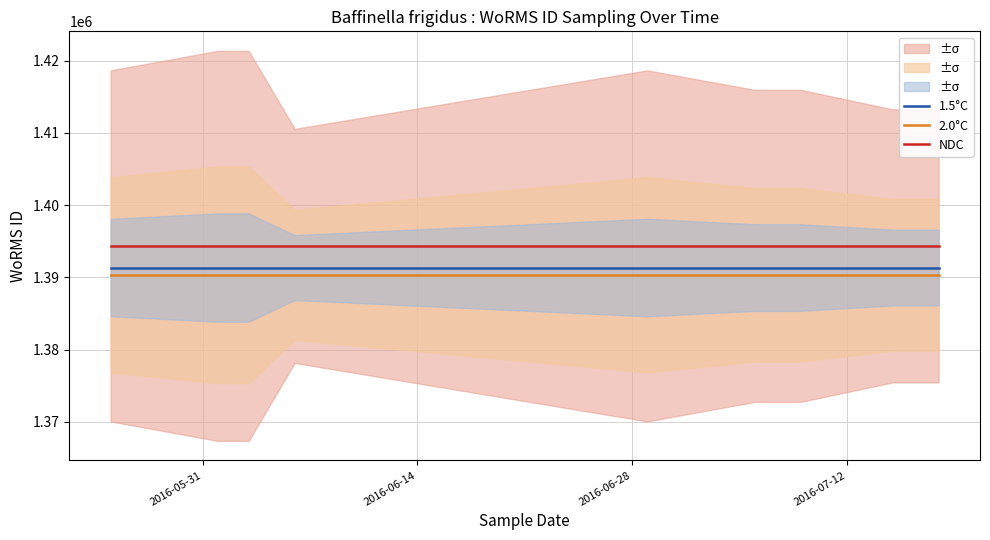

Which series has the largest total across all categories?

NDC